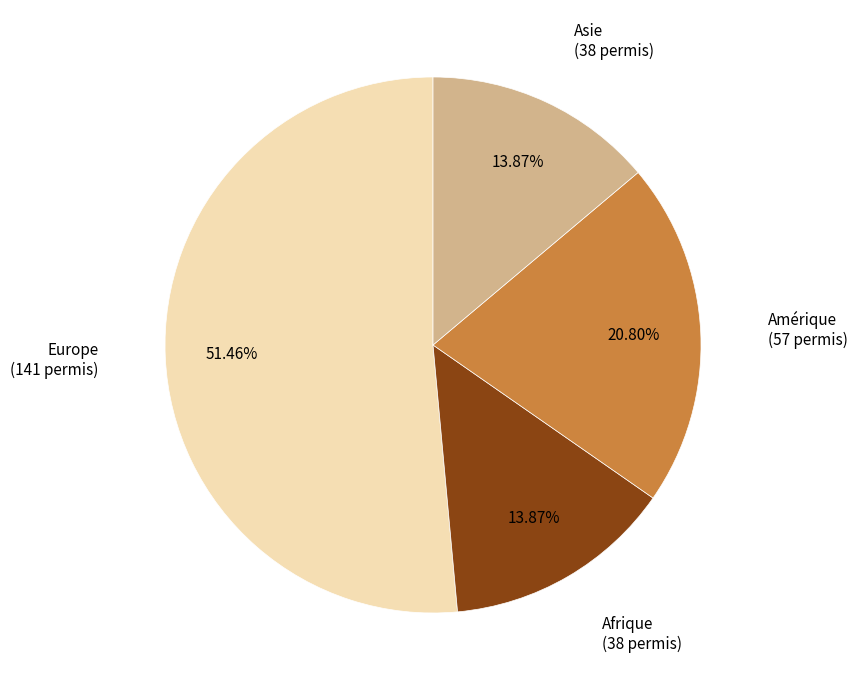

What is the ratio of the value at Afrique to the value at Amérique?

0.7